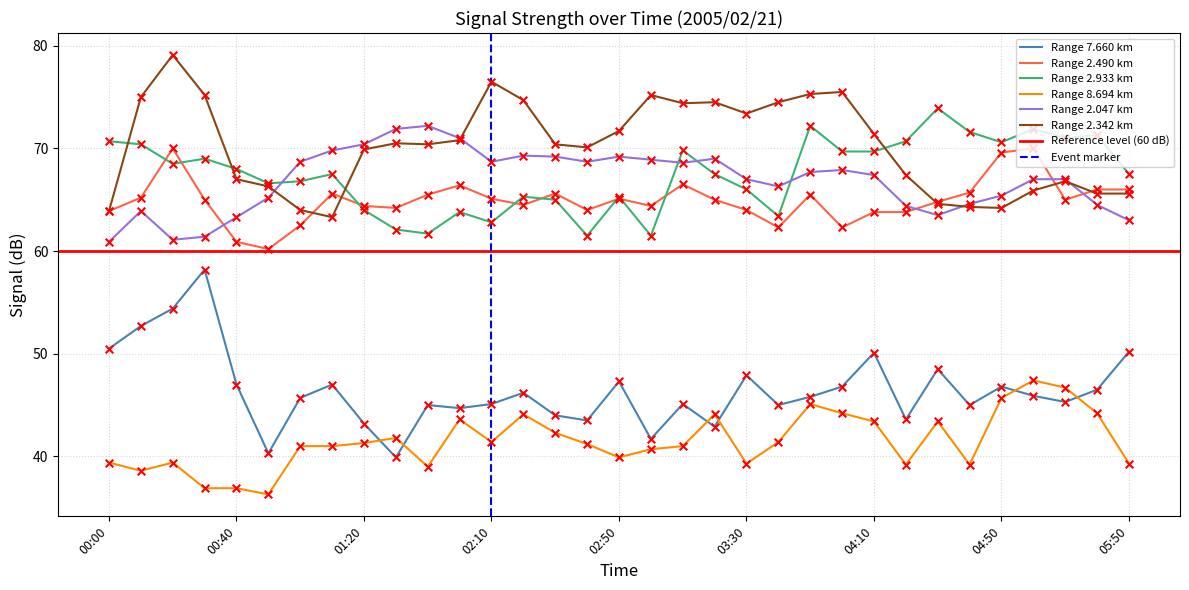

What are all the series names shown in the legend?

7.660, 2.490, 2.933, 8.694, 2.047, 2.342